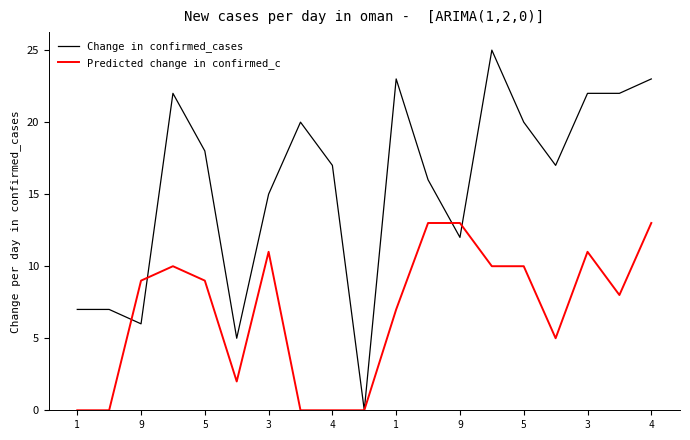

Reading left to right, extract all data points from this chart.

Change in confirmed_cases: 7	7	6	22	18	5	15	20	17	0	23	16	12	25	20	17	22	22	23
Predicted change in confirmed_c: 0	0	9	10	9	2	11	0	0	0	7	13	13	10	10	5	11	8	13